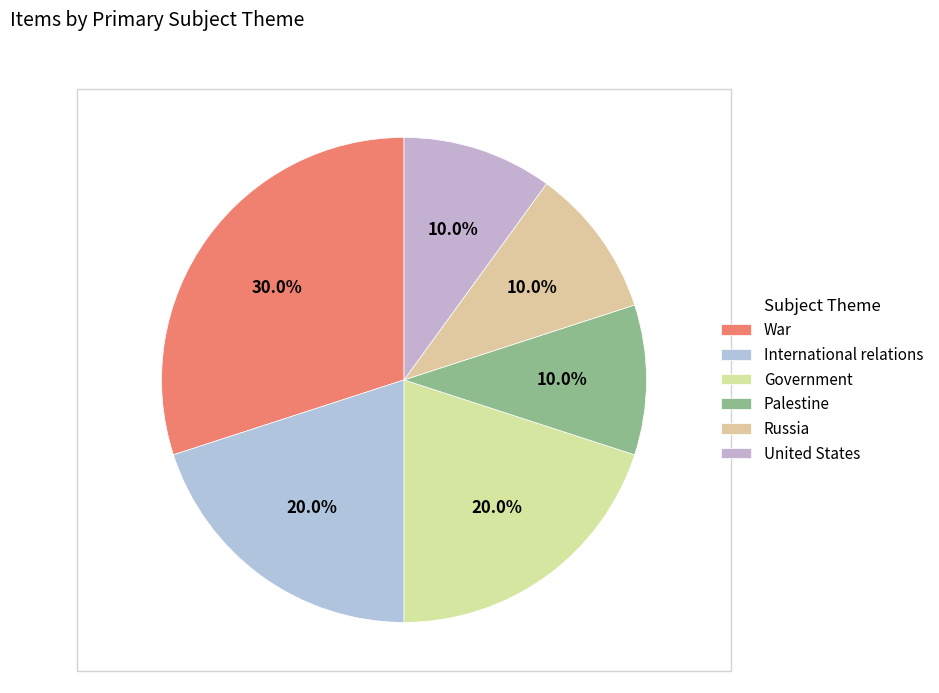

Is Russia the majority of the pie?

No